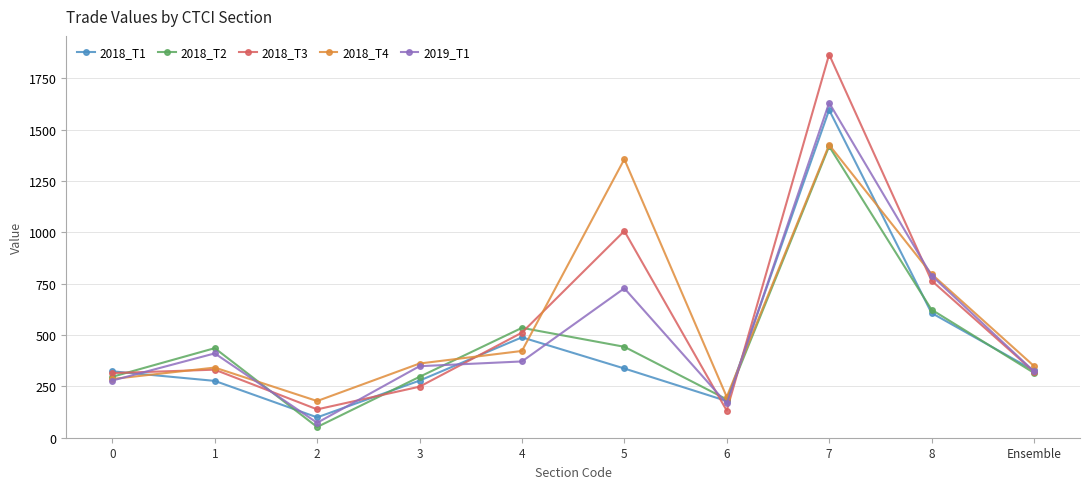

At which label does 2018_T1 first exceed 327?

4